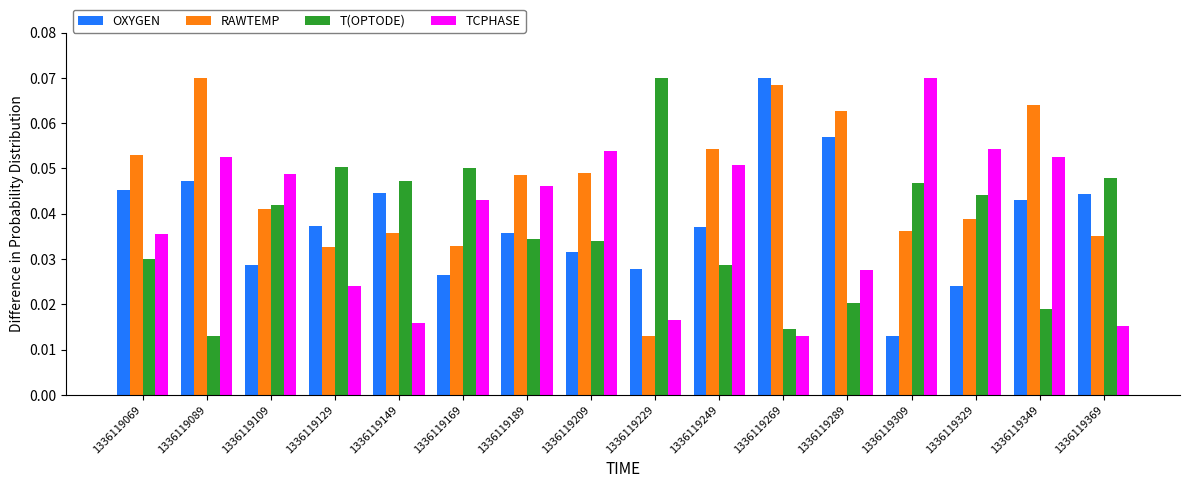

Which series changed the most between 1336119129 and 1336119309?

TCPHASE